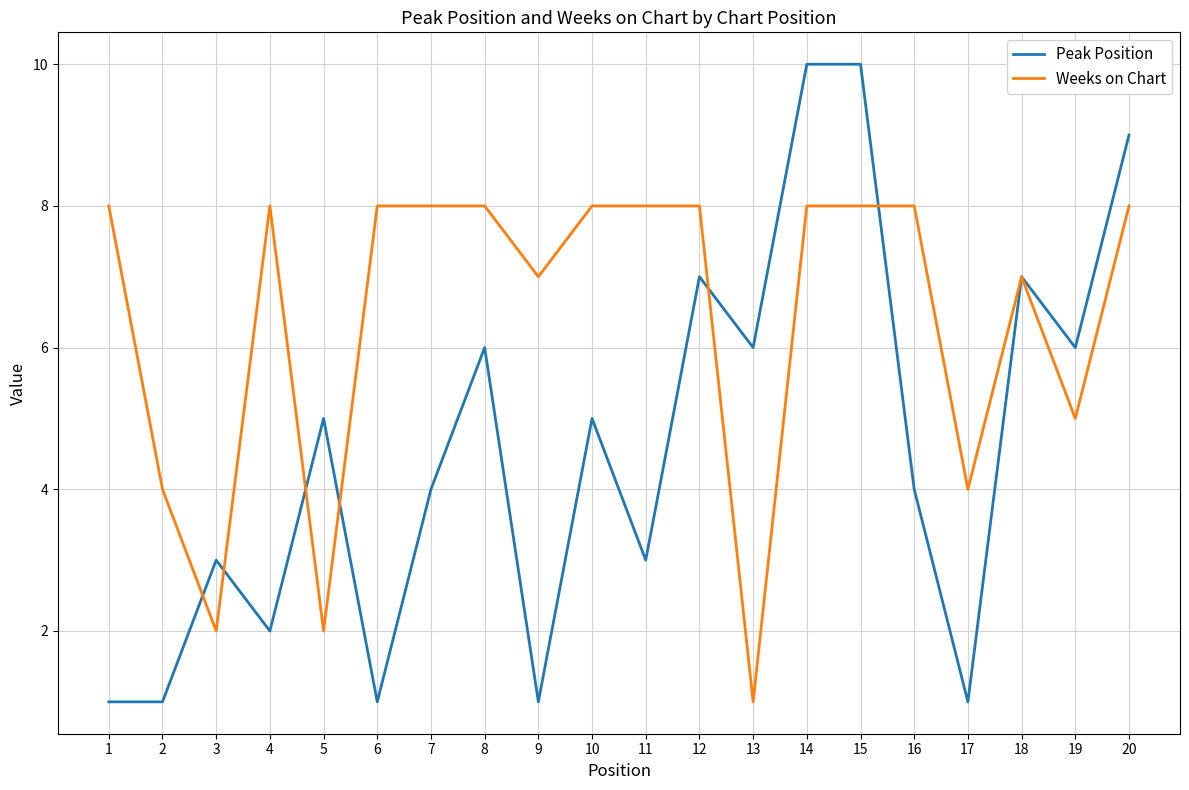

What is the maximum value shown in the chart?

10